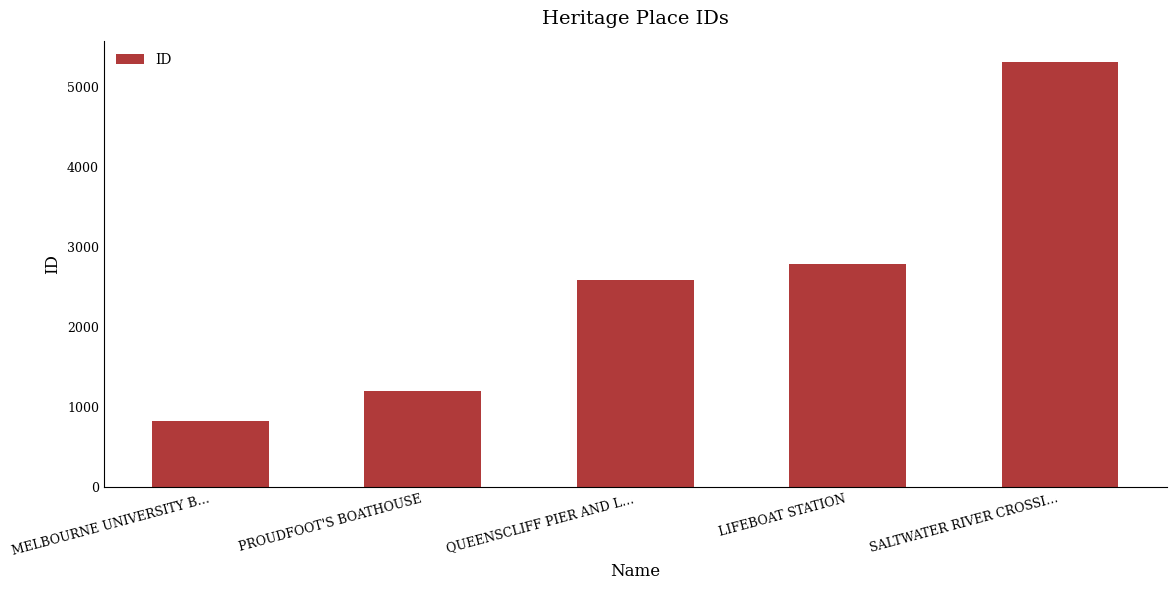

Approximately how many times larger is the value at MELBOURNE UNIVERSITY B… compared to LIFEBOAT STATION?

0.3